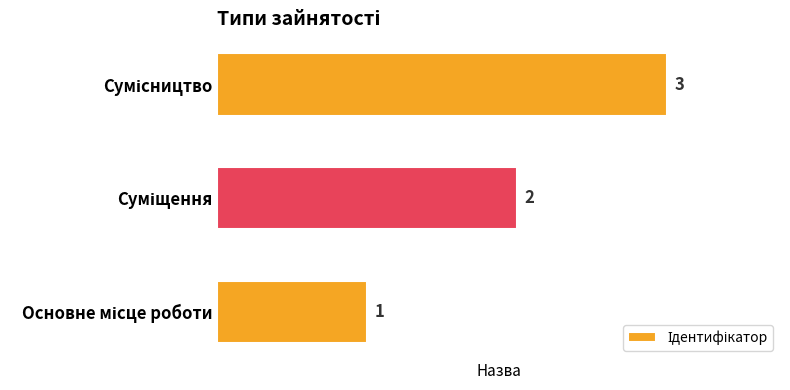

How many values are between 1 and 3?

3